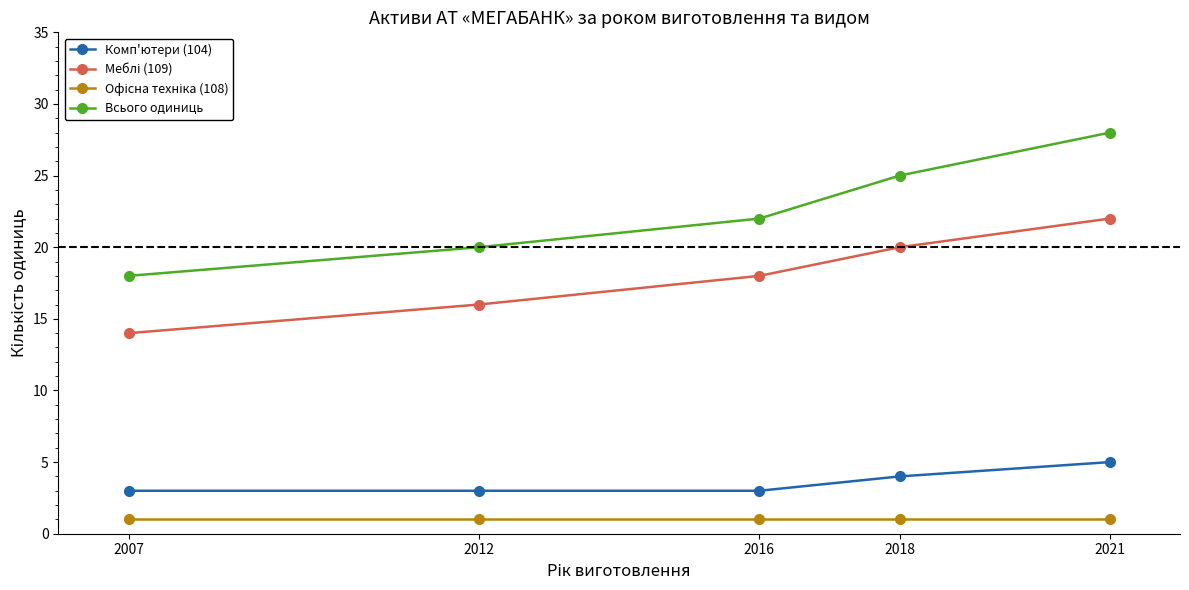

What is the minimum value for Всього одиниць?

18